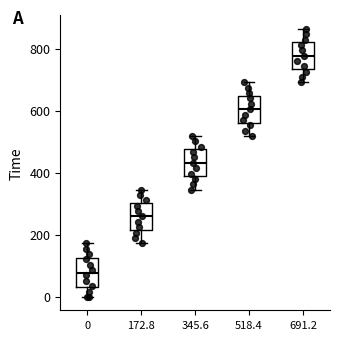

Reading left to right, read every box against the y-axis: the position of its median line, the range the box covers, and the ends of its whiskers. The values are not printed on the chart, so give them approximately, as read against the axis.

0: median 80, box 40 to 120, whiskers 0 to 180
172.8: median 260, box 220 to 300, whiskers 180 to 340
345.6: median 440, box 380 to 480, whiskers 340 to 520
518.4: median 600, box 560 to 640, whiskers 520 to 700
691.2: median 780, box 740 to 820, whiskers 700 to 860